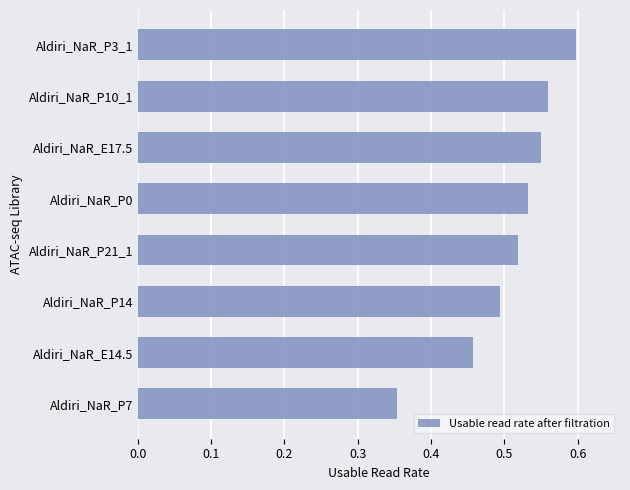

What is the change in value from Aldiri_NaR_P21_1 to Aldiri_NaR_P3_1?

+0.1